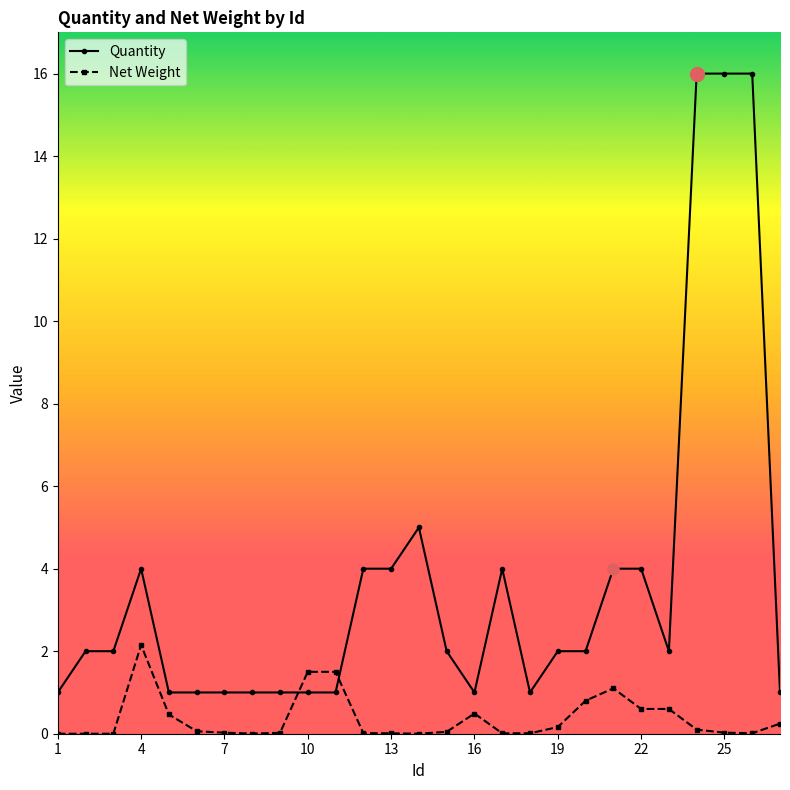

What is the highest value of the Quantity series?

16.0